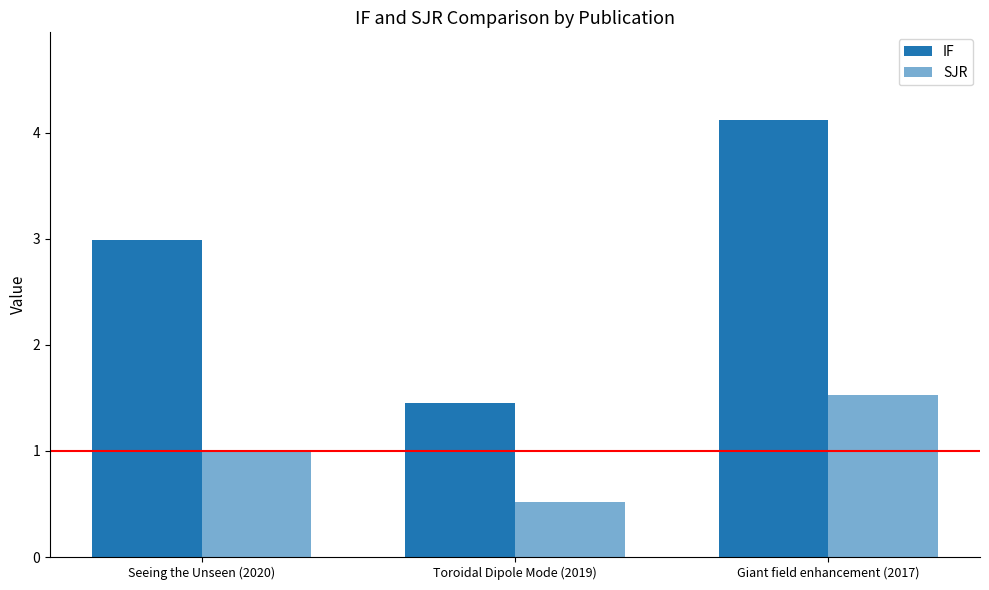

Which series changed the most between Seeing the Unseen (2020) and Toroidal Dipole Mode (2019)?

IF